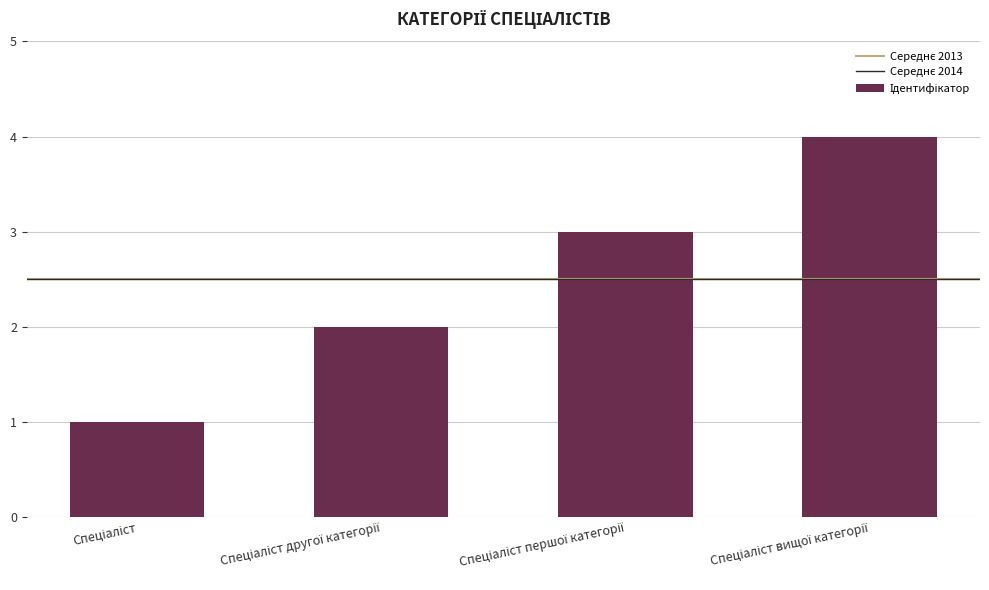

What is the sum of all values?

10